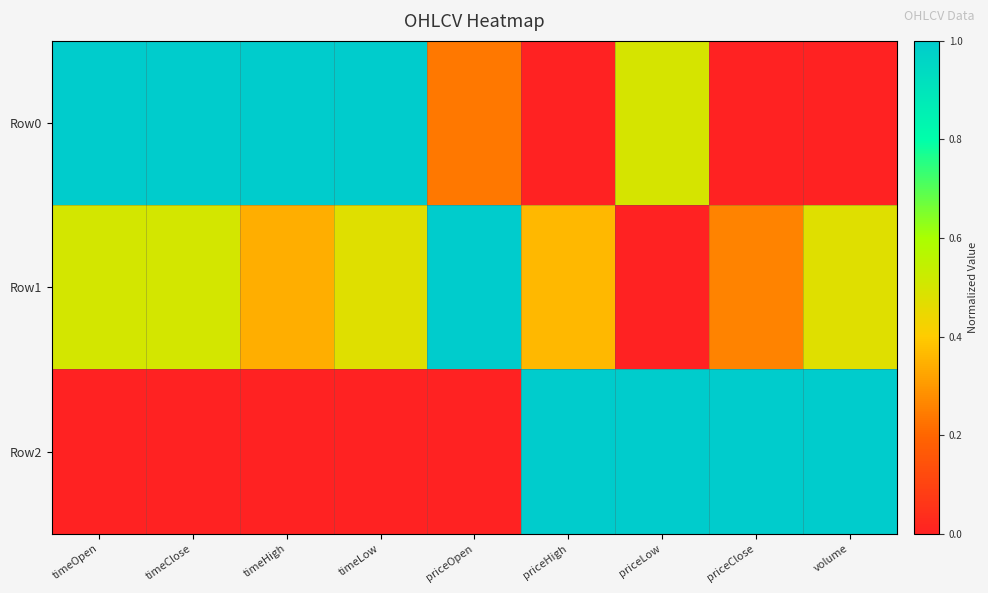

Which series has the largest total across all categories?

Row0